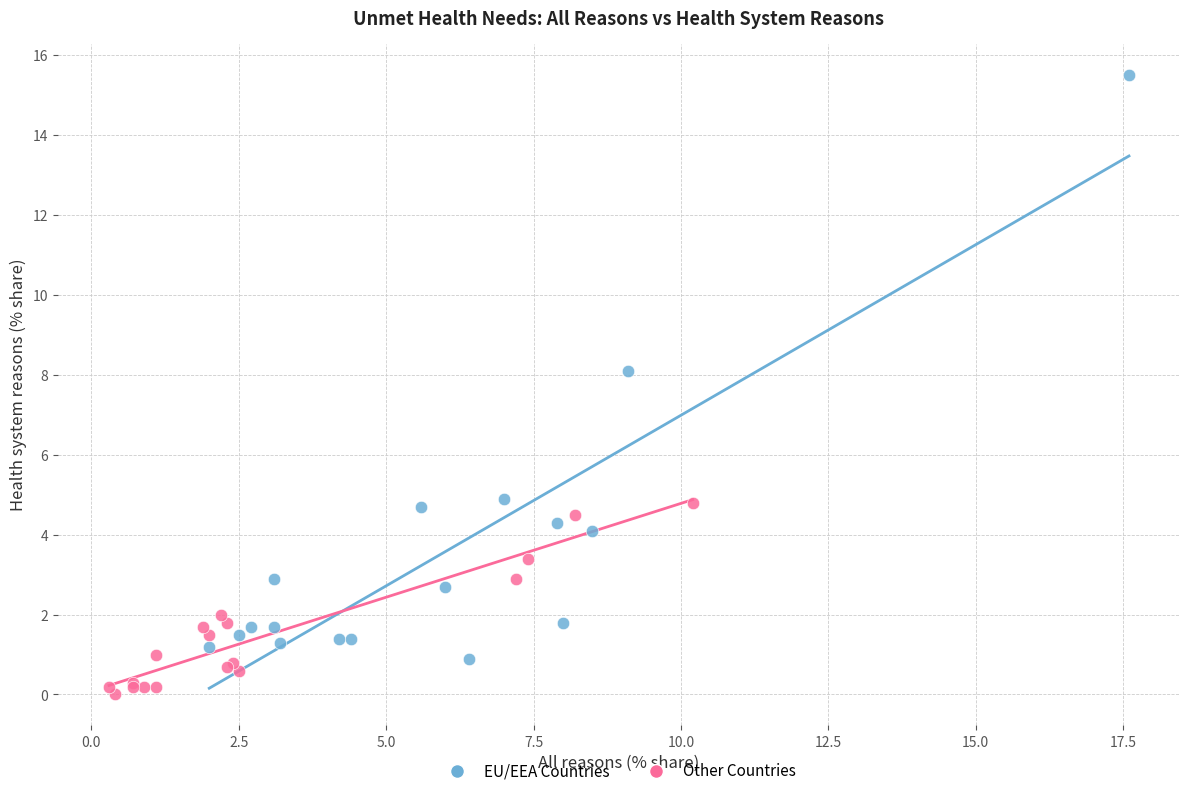

Which series contains the highest Y value?

EU/EEA Countries